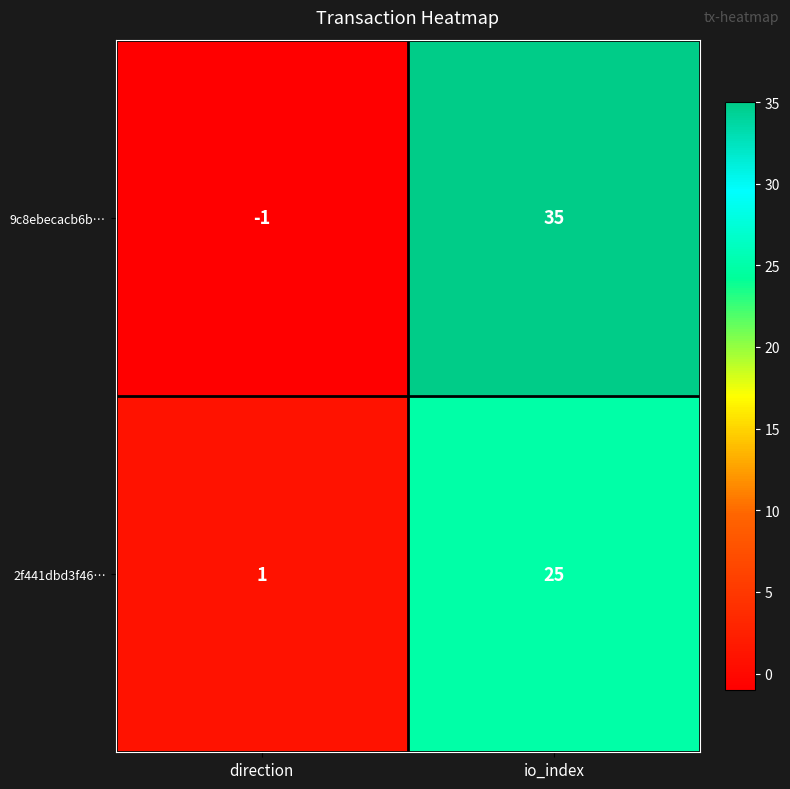

At how many categories does at least one series exceed 15?

1